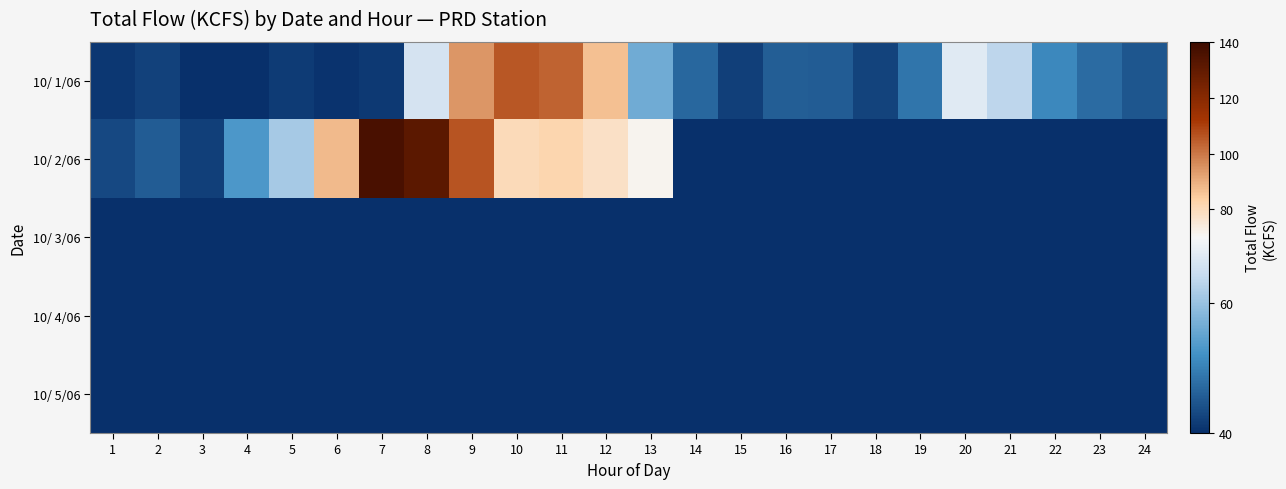

What is the total value across all series at 10?

186.1